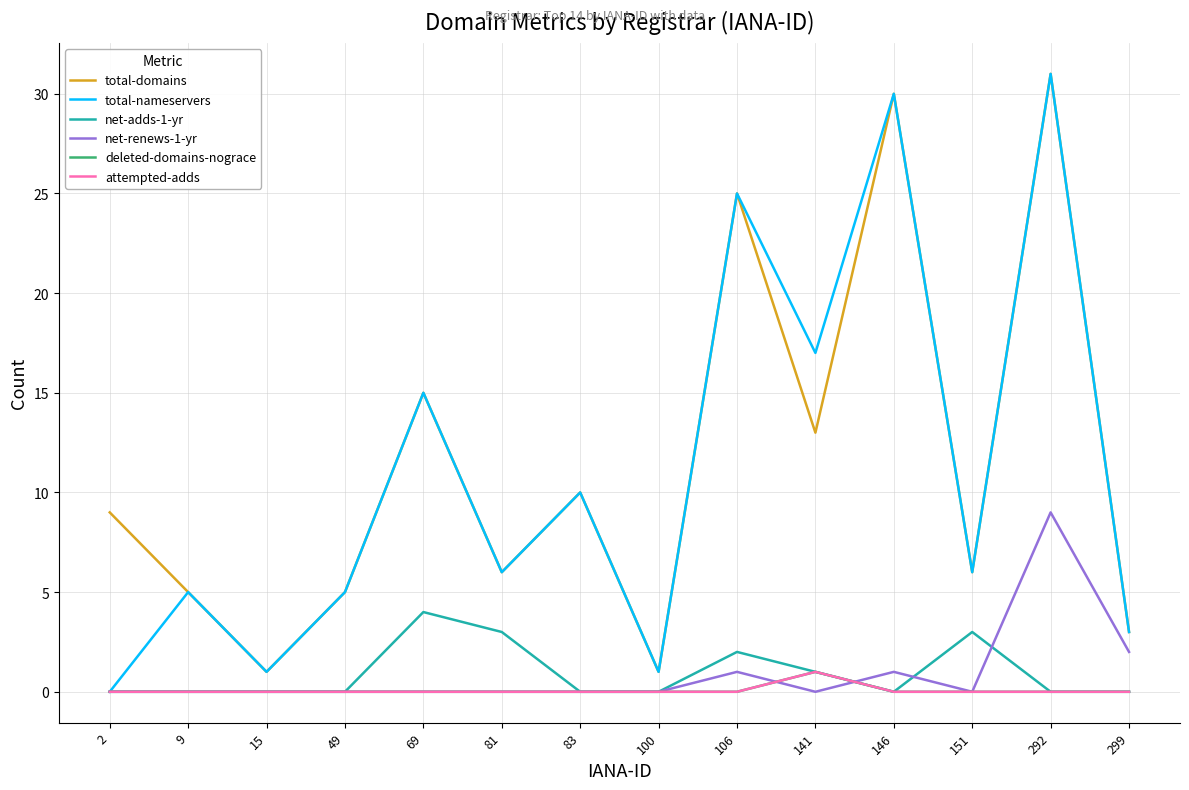

Is this an area chart (filled region under the line)?

No